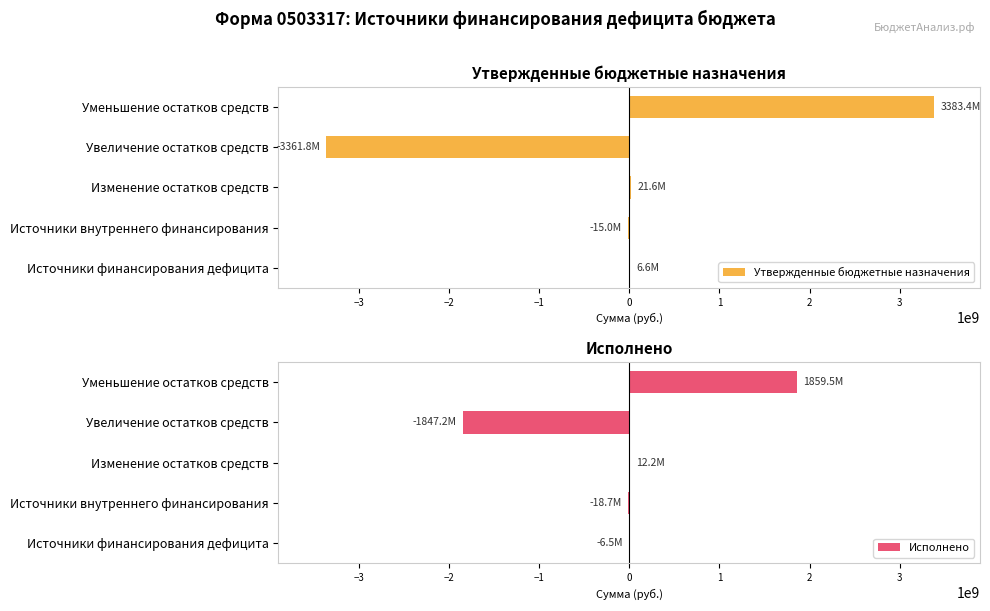

Is it true that Утвержденные бюджетные назначения equals -3361775240.3 at Увеличение остатков средств?

True